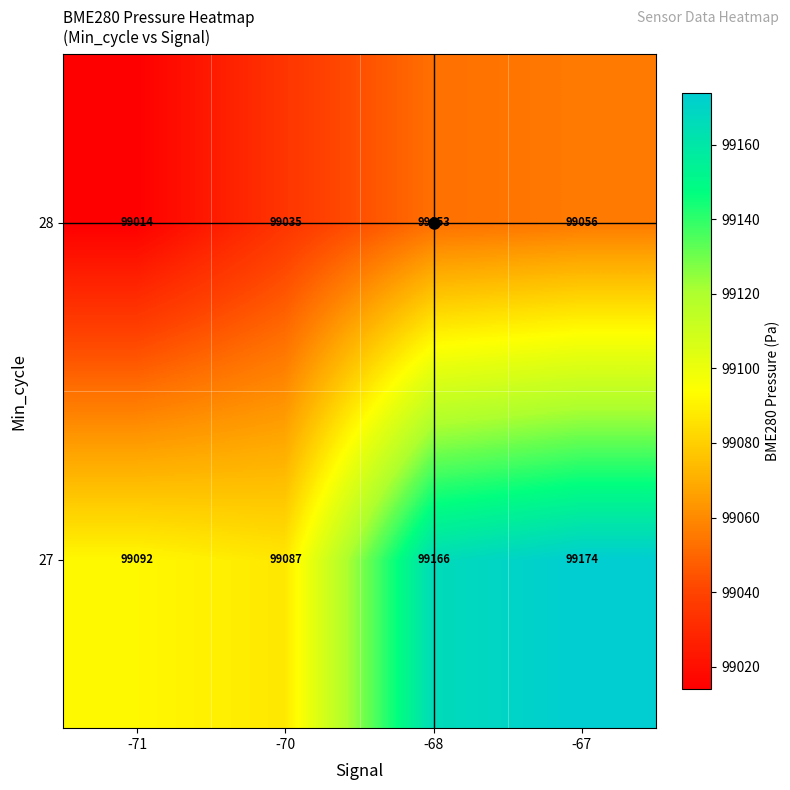

What is the difference between the 28 values at -67 and -68?

3